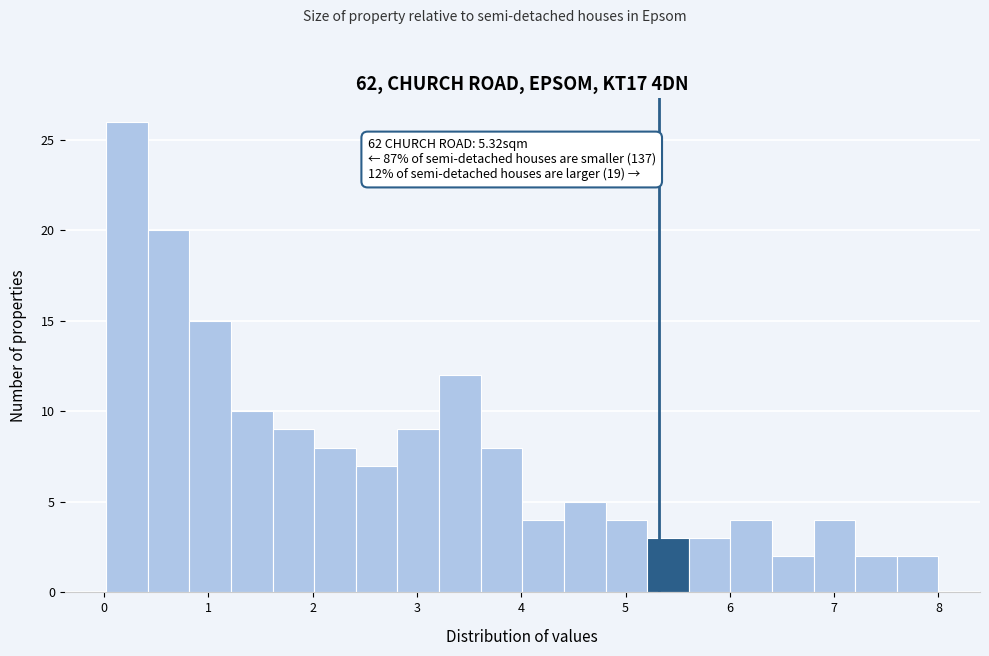

Read against the x-axis, roughly where is the centre of the tallest bar?

0.2